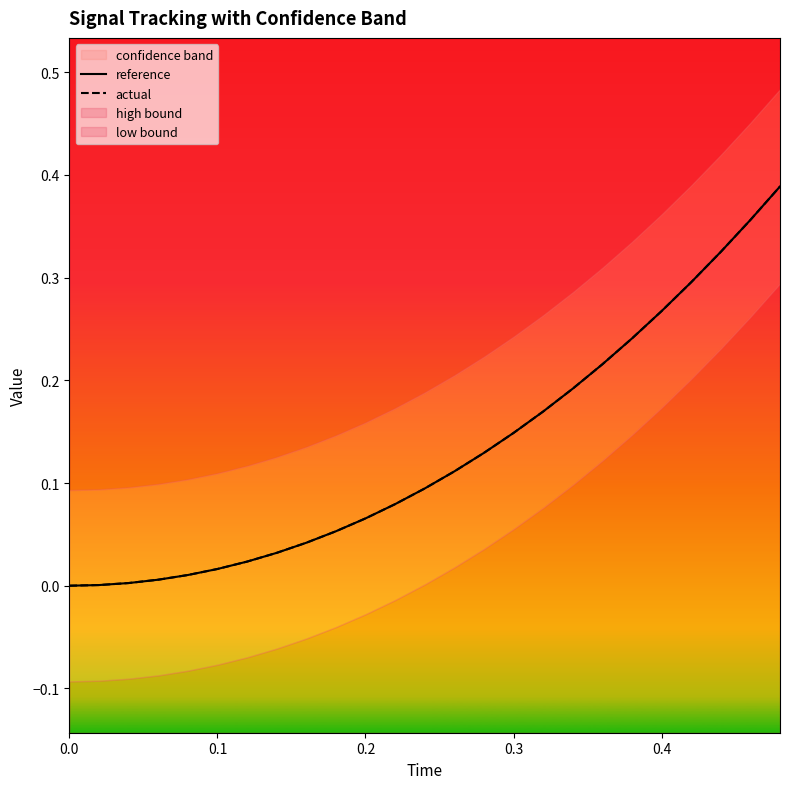

How many lines are shown in the chart?

2